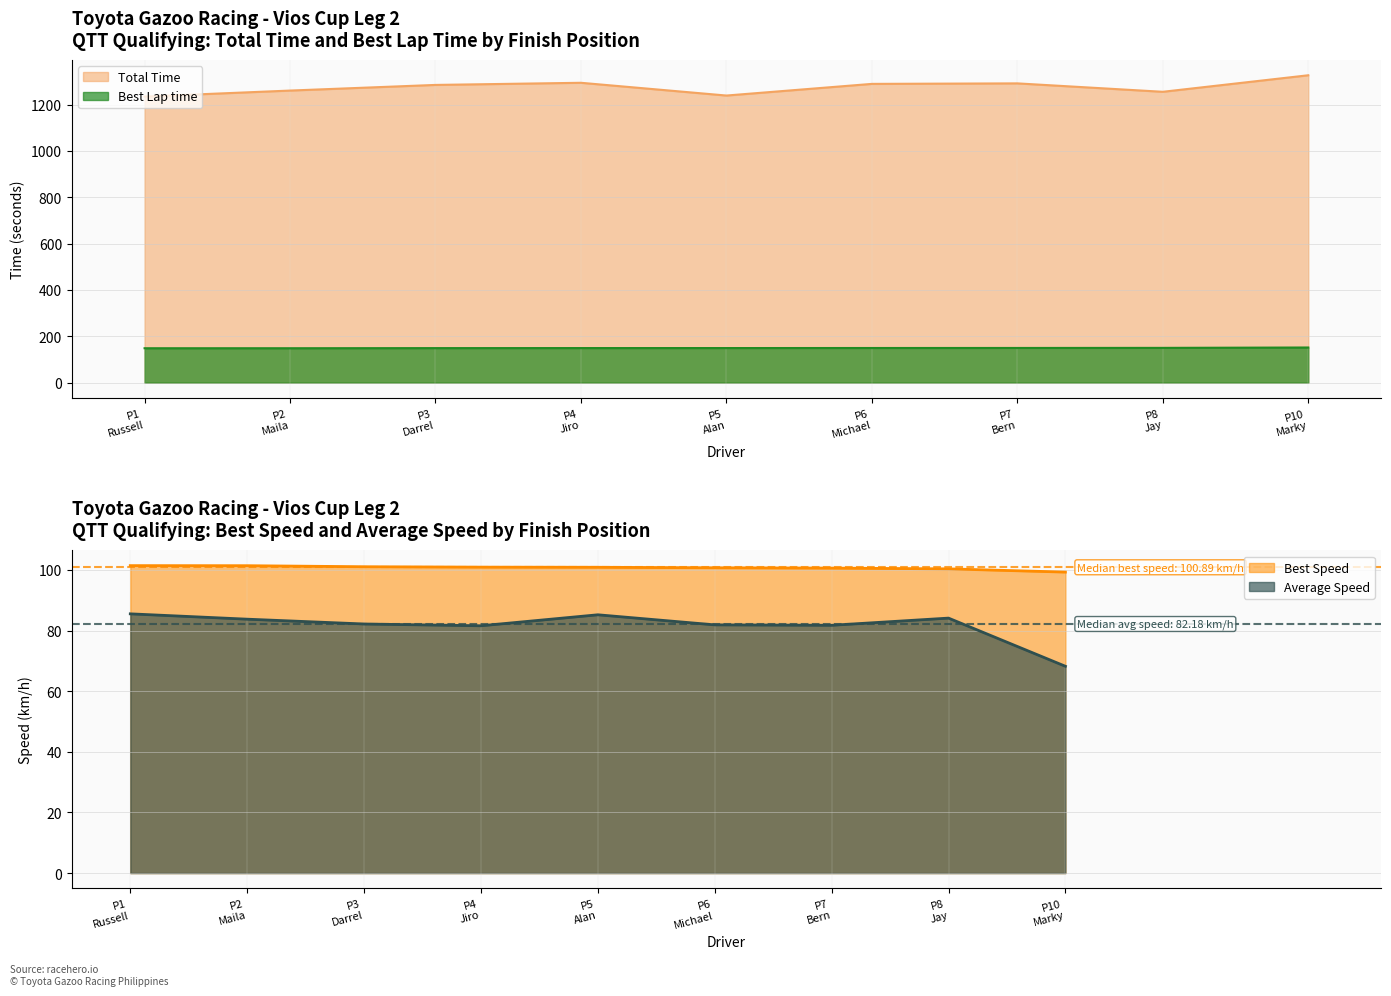

What is the highest value of the Total Time series?

1326.2